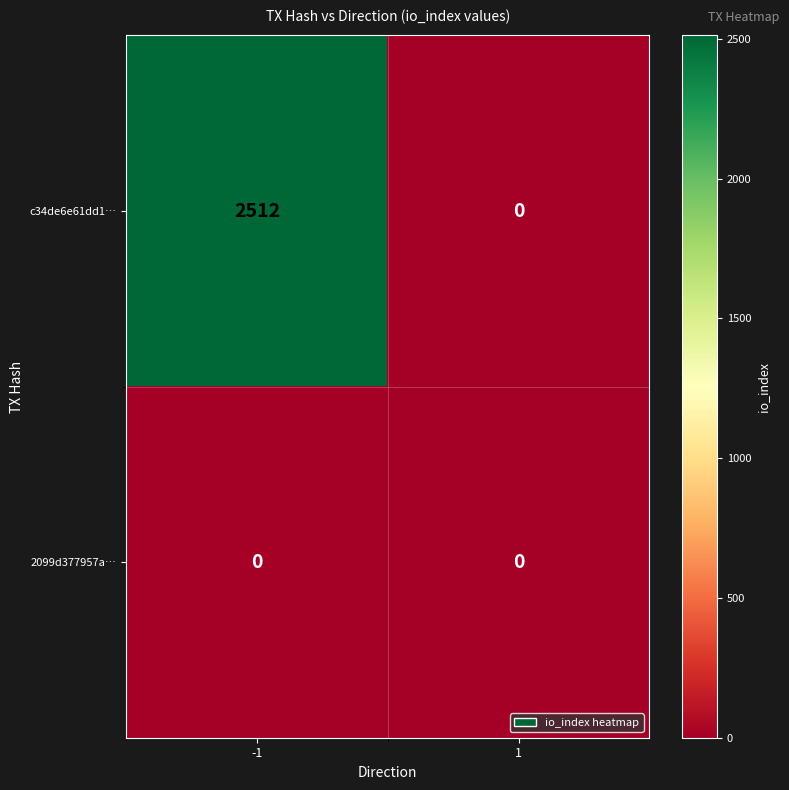

Rank the series at -1 from lowest to highest value.

2099d377957a…, c34de6e61dd1…